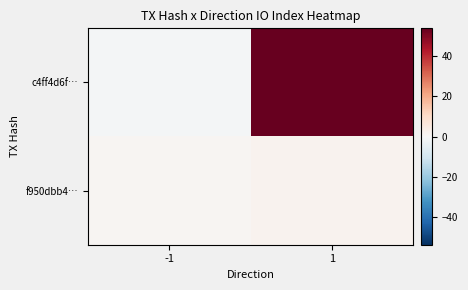

At which category is the sum across all series the highest?

1